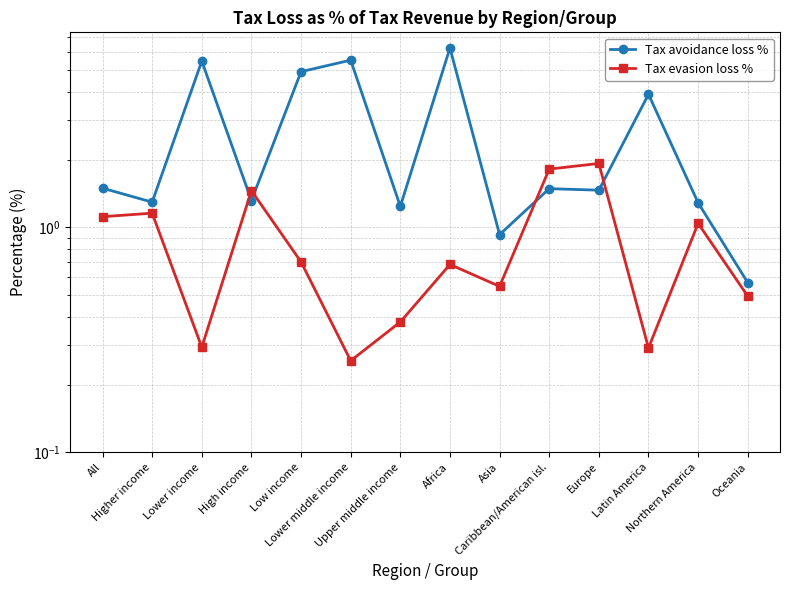

How many categories are shown in the chart?

14